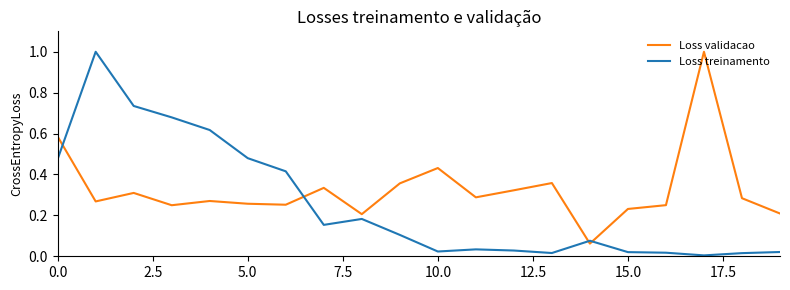

In Loss validacao, how many points are higher than both neighbors (excluding endpoints)?

6